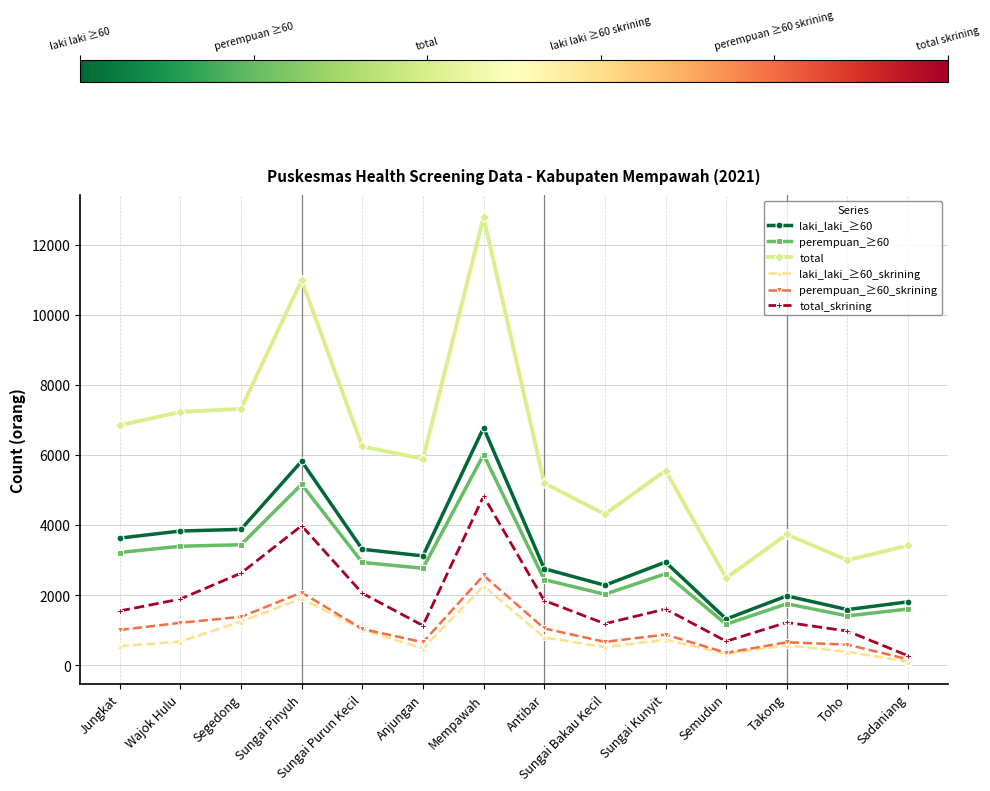

True or false: laki_laki_≥60 has a value of 1327.3 at Jungkat.

False